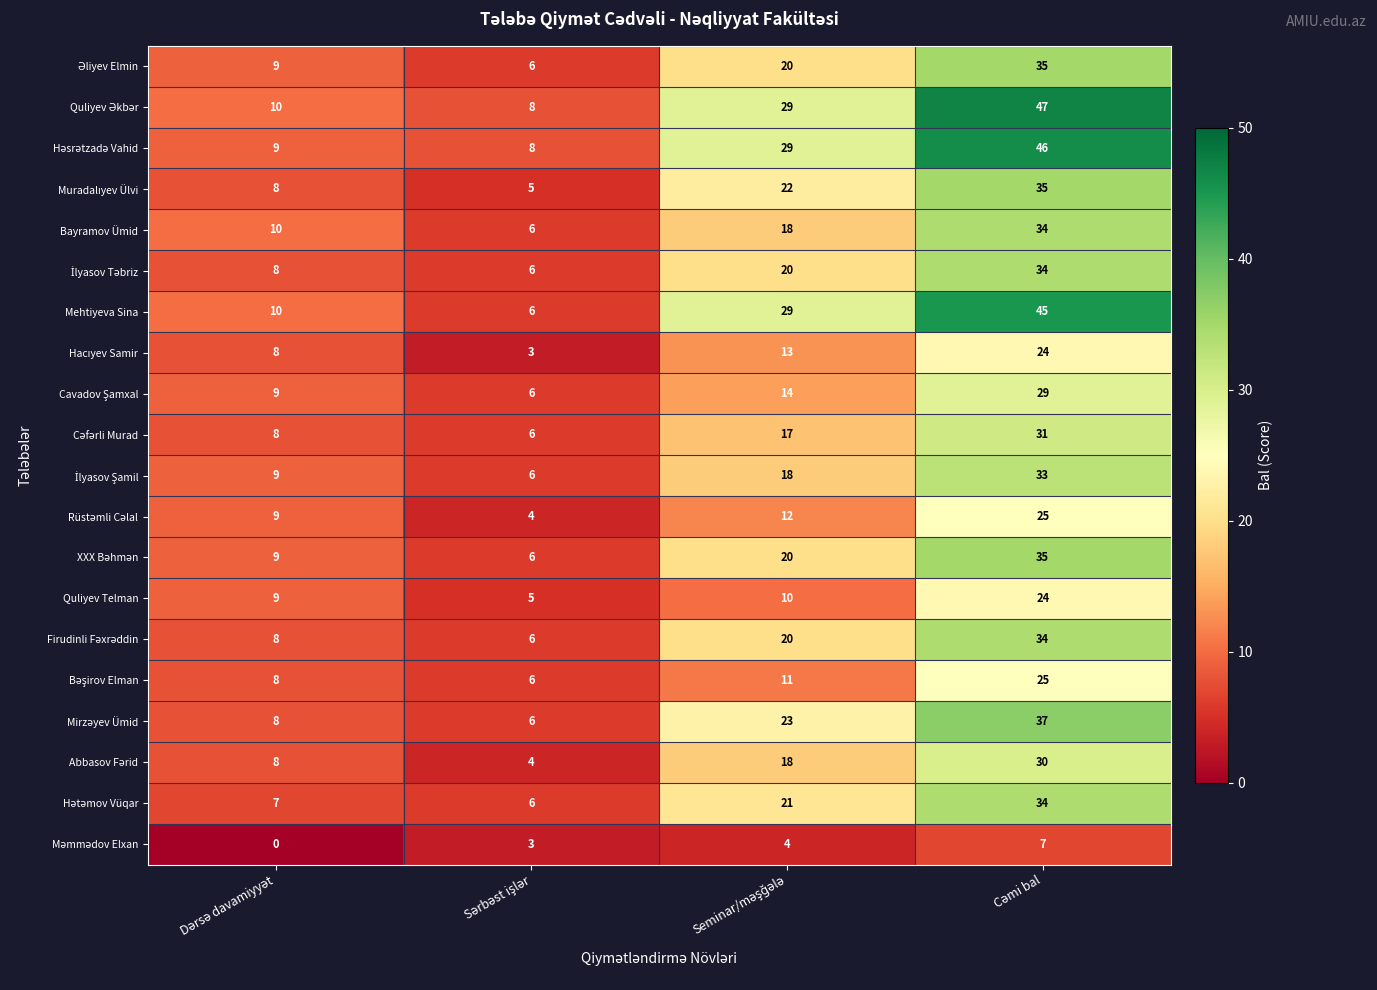

At how many categories does at least one series exceed 24?

2